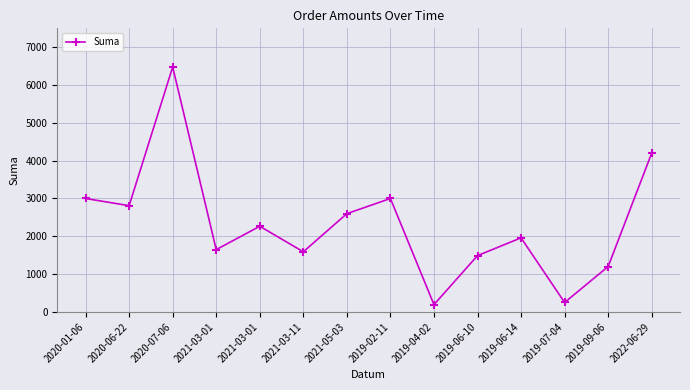

True or false: there are more than 1 points higher than both neighbors.

True